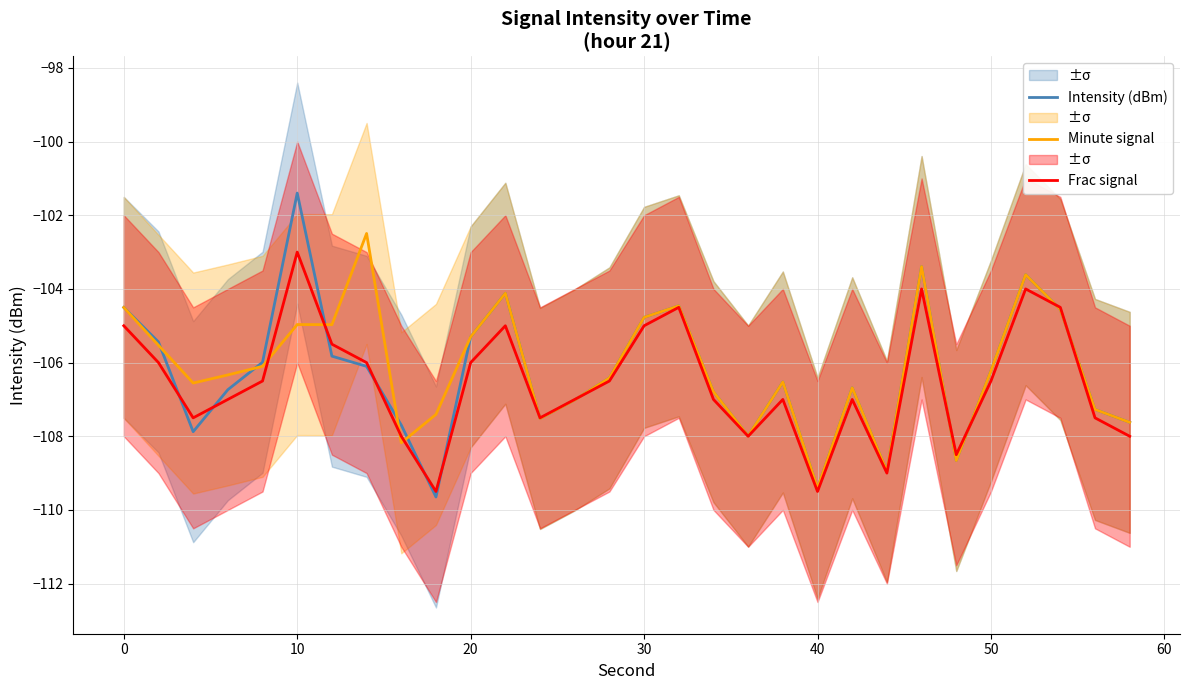

How many data points does each series have?

30